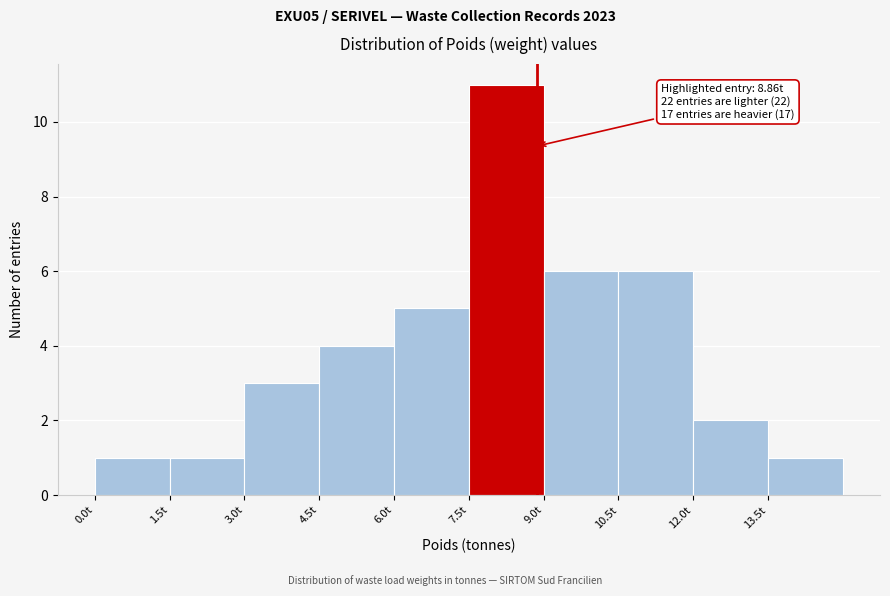

Over which range of the x-axis is the bar tallest?

7.5 to 9.0